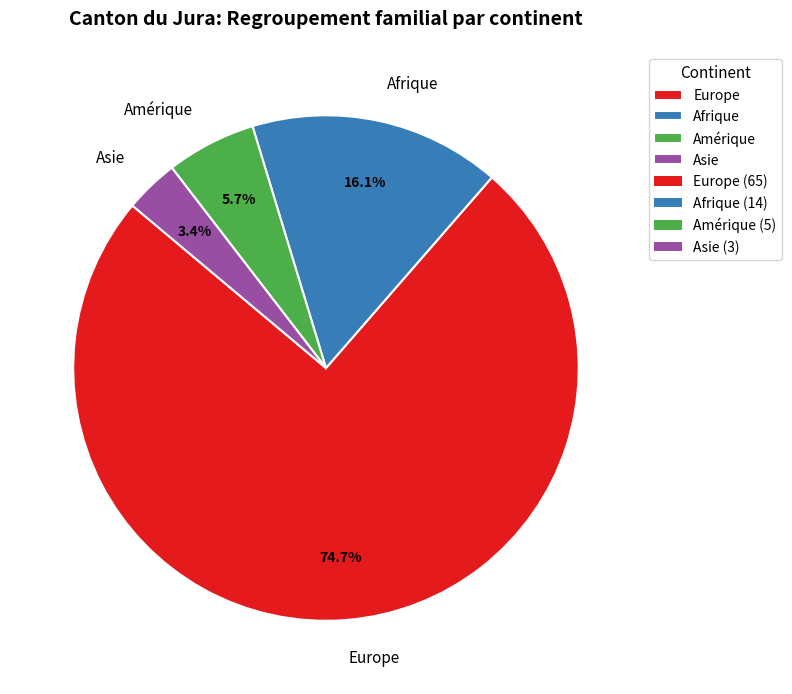

What is the largest slice in the pie chart?

Europe